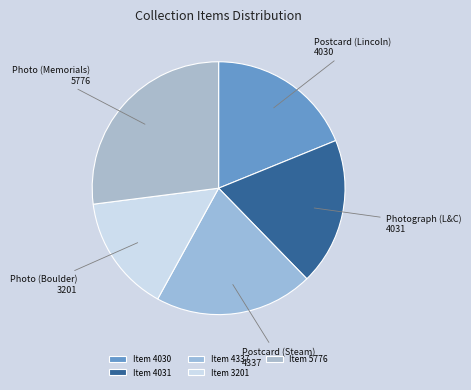

Count the number of slices in the pie.

5